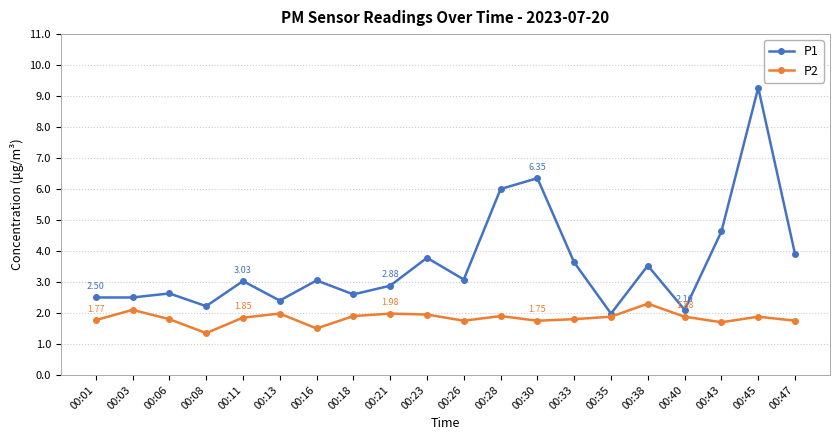

The value of P2 at 00:30 is 1.1. True or false?

False